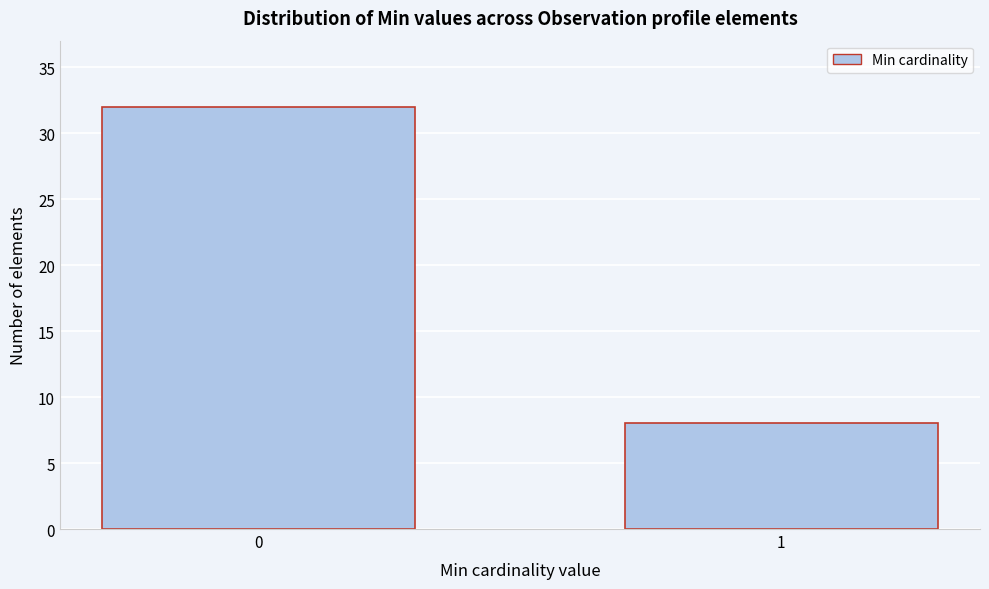

Reading left to right, transcribe all the data shown in this chart.

32	8